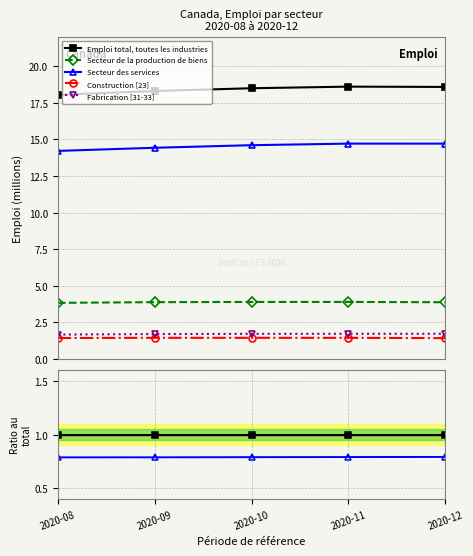

Reading right to left, extract all data points from this chart.

Emploi total, toutes les industries: 2020-12=1.0	2020-11=1.0	2020-10=1.0	2020-09=1.0	2020-08=1.0
Secteur de la production de biens: 2020-12=0.2	2020-11=0.2	2020-10=0.2	2020-09=0.2	2020-08=0.2
Secteur des services: 2020-12=0.8	2020-11=0.8	2020-10=0.8	2020-09=0.8	2020-08=0.8
Construction [23]: 2020-12=0.1	2020-11=0.1	2020-10=0.1	2020-09=0.1	2020-08=0.1
Fabrication [31-33]: 2020-12=0.1	2020-11=0.1	2020-10=0.1	2020-09=0.1	2020-08=0.1